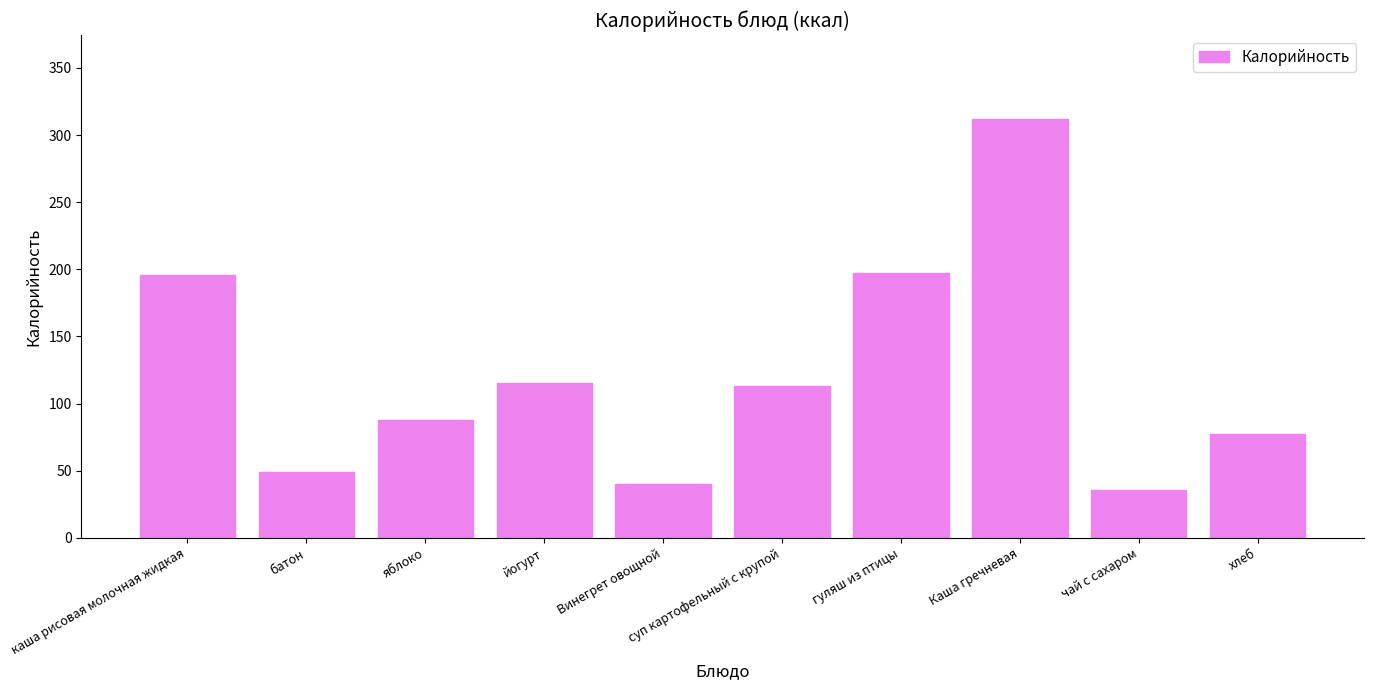

True or false: the data shows 207 at йогурт.

False